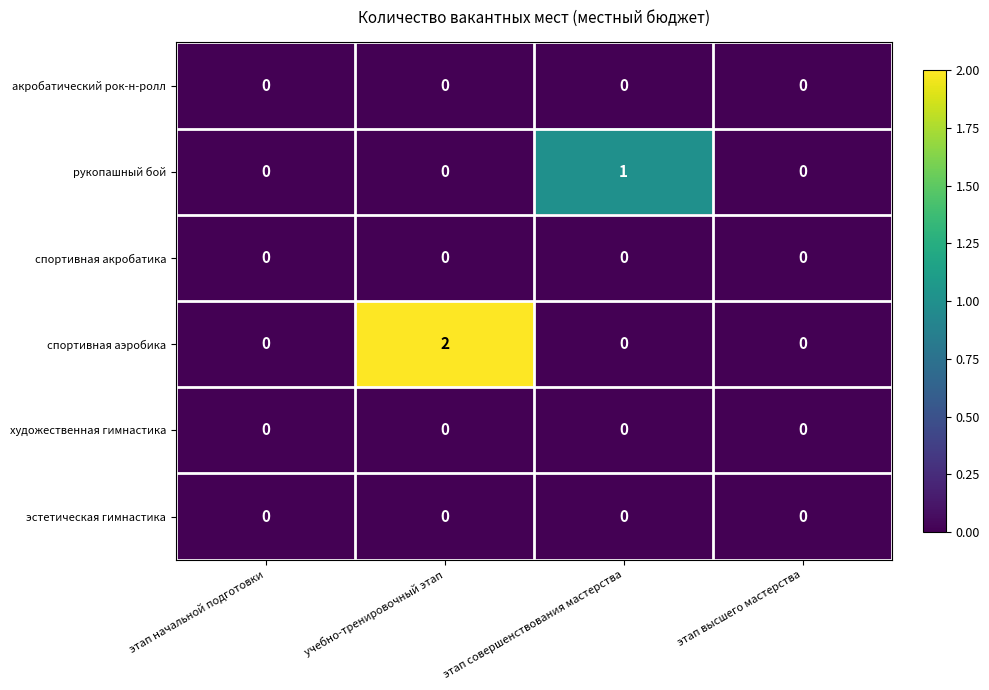

Between этап совершенствования мастерства and этап высшего мастерства, which series saw the biggest shift?

рукопашный бой